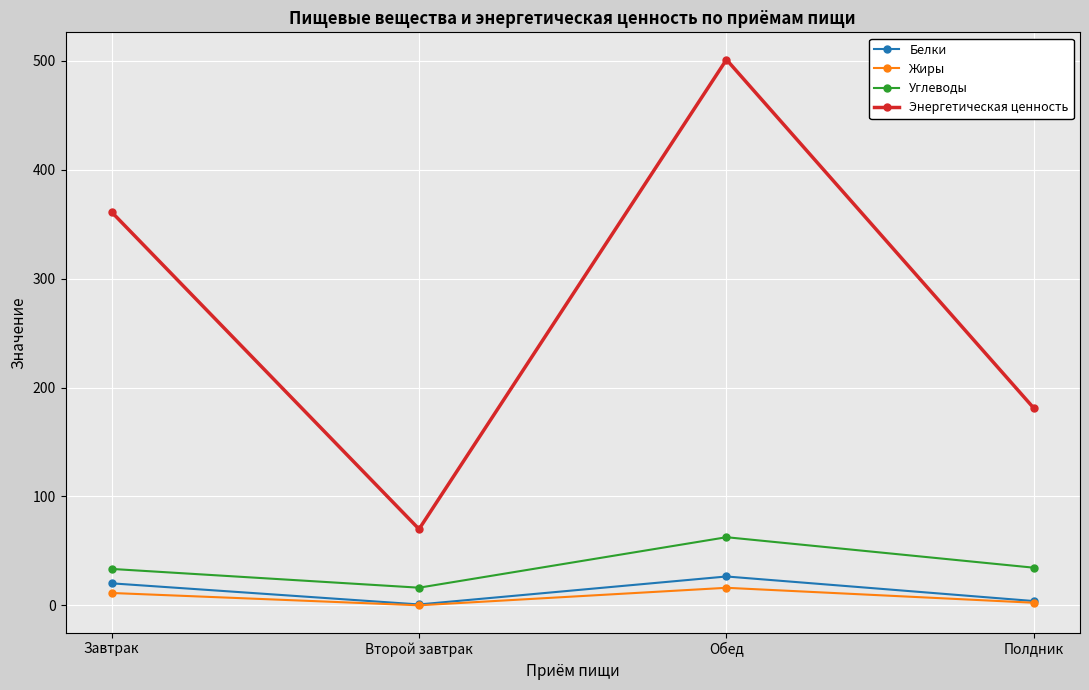

Is the value of Углеводы at Обед greater than the value of Энергетическая ценность at Полдник?

No